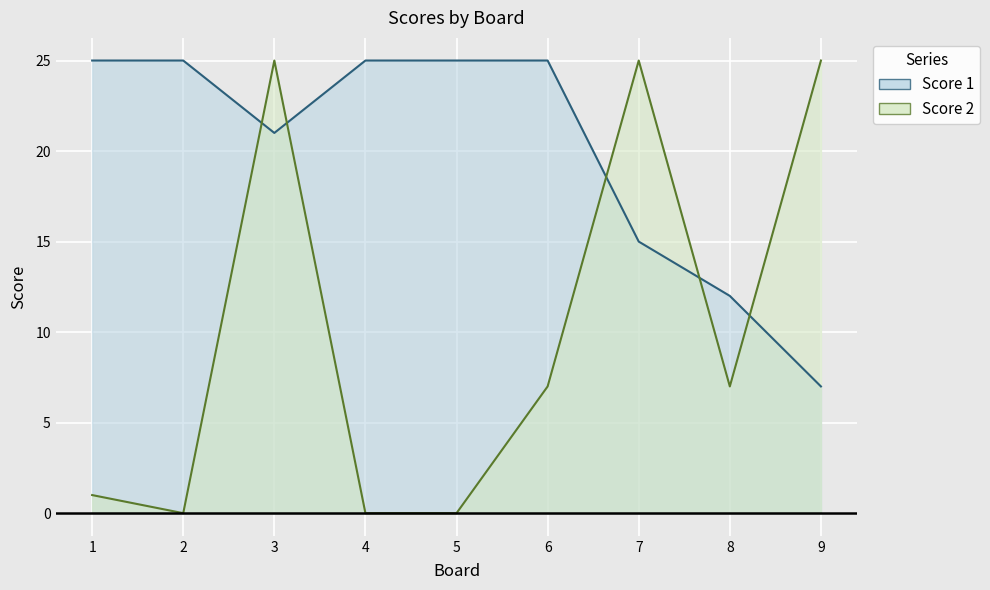

Rank the series by their average value, from lowest to highest.

Score 2, Score 1